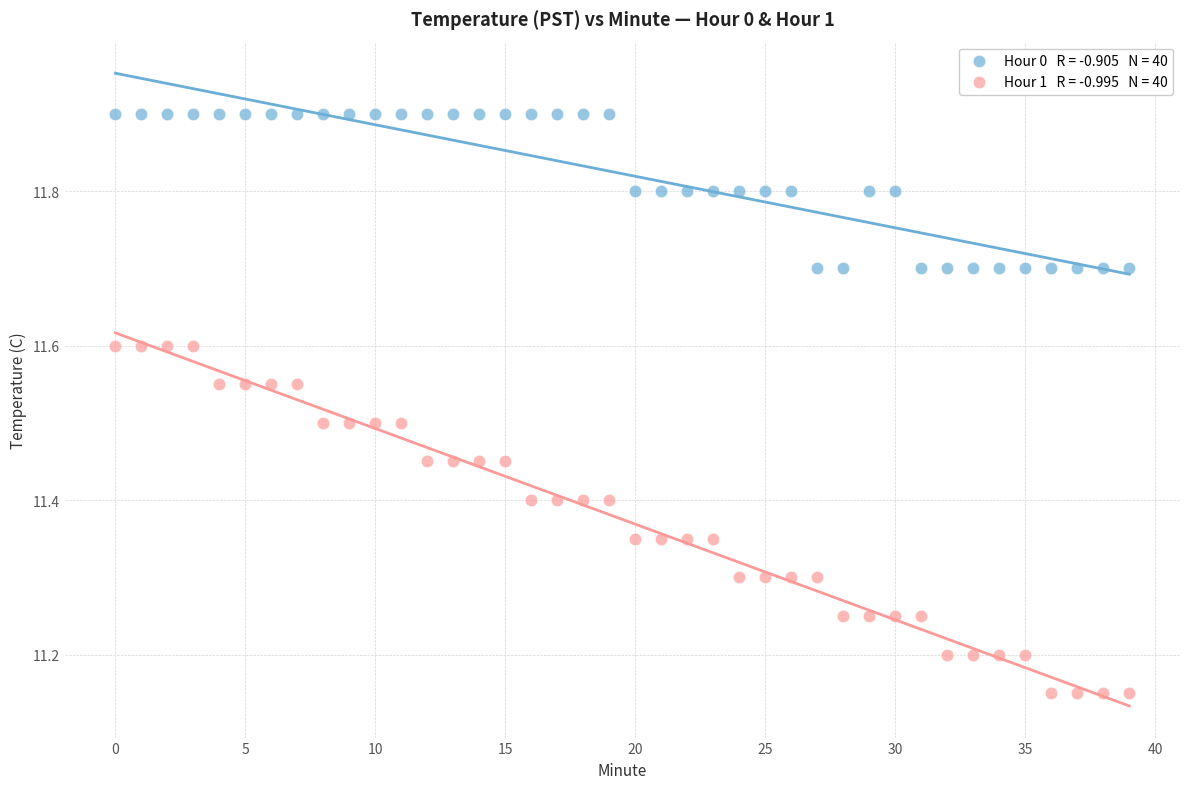

How many data points are displayed?

80